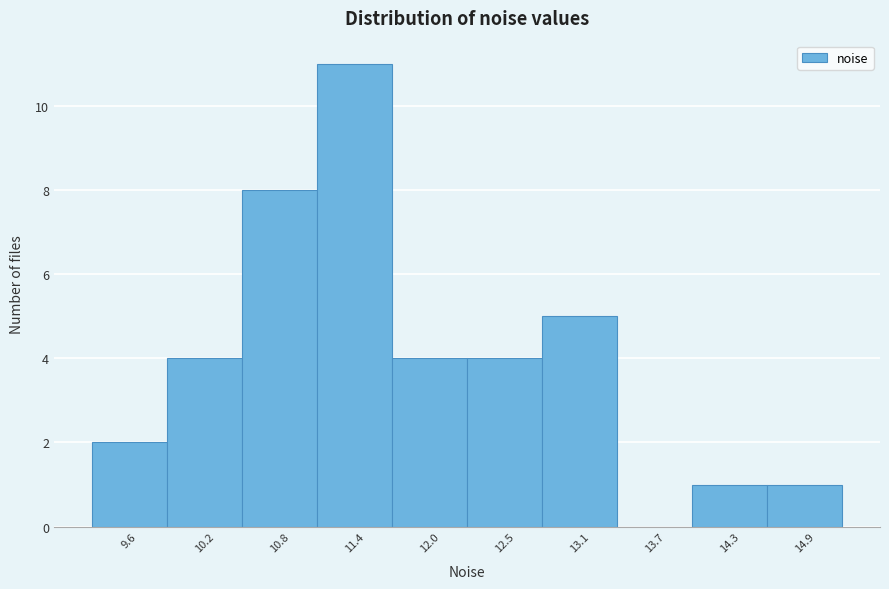

Reading left to right, what are all the values shown in this chart?

9.6=2	10.2=4	10.8=8	11.4=11	12.0=4	12.5=4	13.1=5	13.7=0	14.3=1	14.9=1